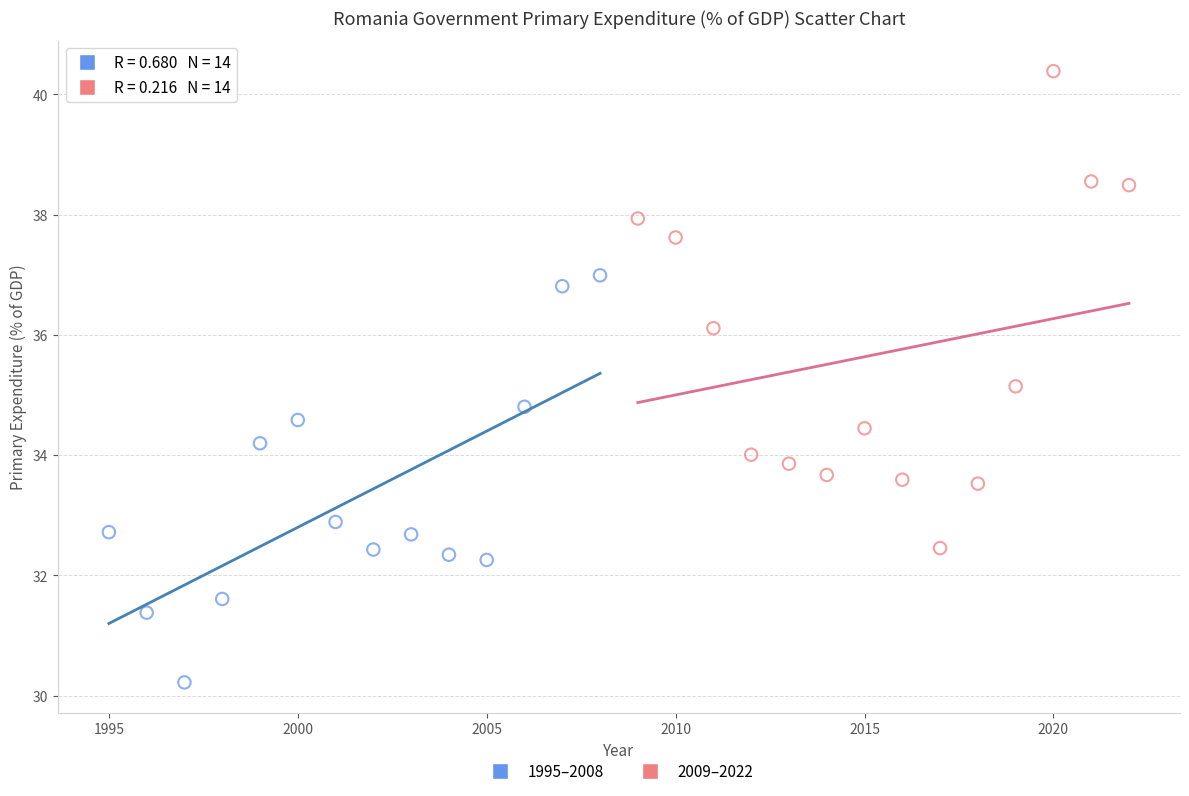

Which series has the largest Y range (max minus min)?

2009–2022